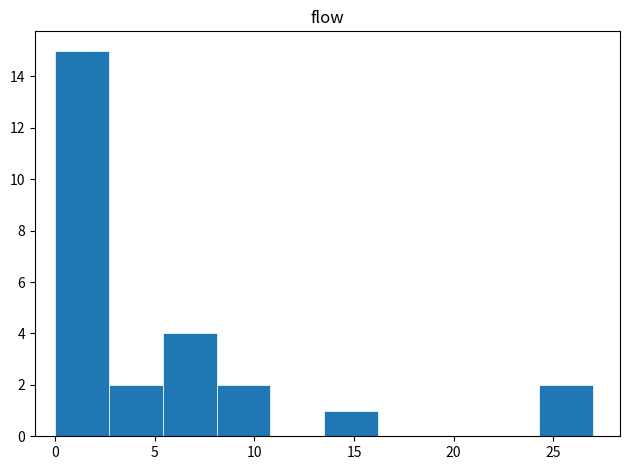

What is the height of the bar covering 5.4 to 8.1 on the x-axis? Neither the bar edges nor the heights are printed on the chart, so give them approximately, as read against the axes.

4